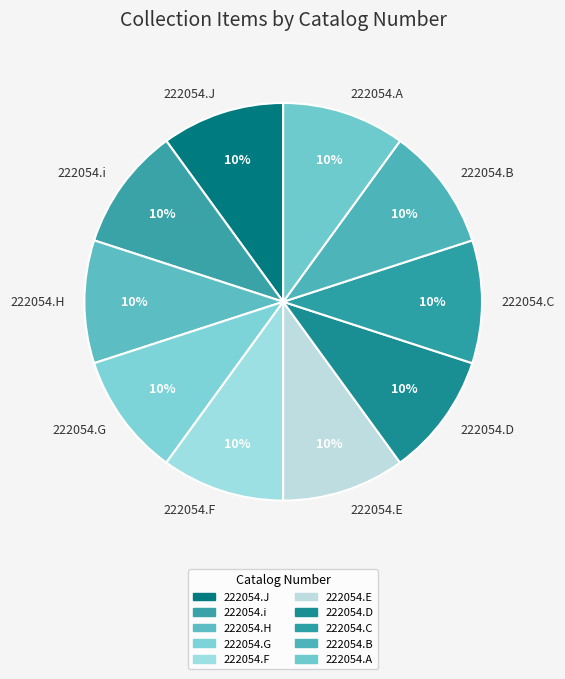

What is the ratio of the value at 222054.i to the value at 222054.H?

1.0